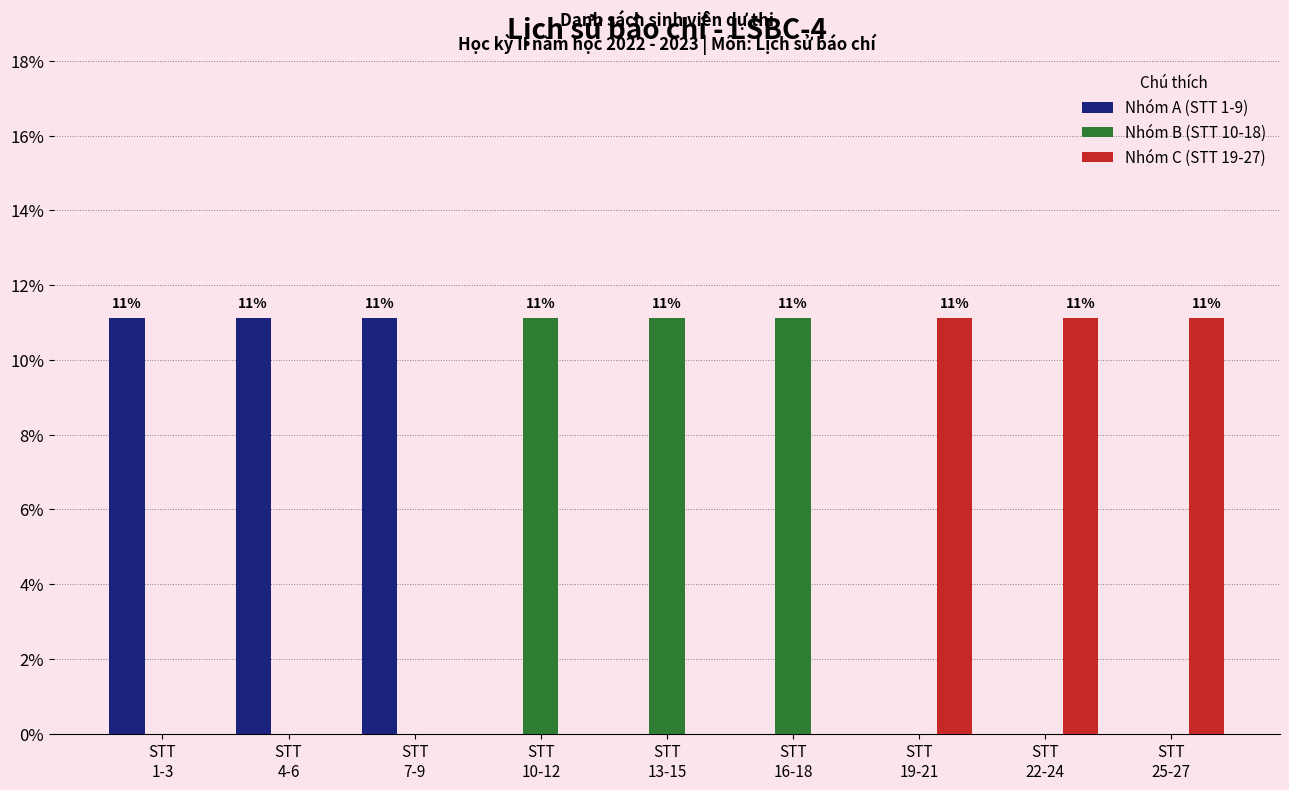

Reading left to right, transcribe all the data shown in this chart.

Nhóm A (STT 1-9): STT
1-3=11.1	STT
4-6=11.1	STT
7-9=11.1	STT
10-12=0.0	STT
13-15=0.0	STT
16-18=0.0	STT
19-21=0.0	STT
22-24=0.0	STT
25-27=0.0
Nhóm B (STT 10-18): STT
1-3=0.0	STT
4-6=0.0	STT
7-9=0.0	STT
10-12=11.1	STT
13-15=11.1	STT
16-18=11.1	STT
19-21=0.0	STT
22-24=0.0	STT
25-27=0.0
Nhóm C (STT 19-27): STT
1-3=0.0	STT
4-6=0.0	STT
7-9=0.0	STT
10-12=0.0	STT
13-15=0.0	STT
16-18=0.0	STT
19-21=11.1	STT
22-24=11.1	STT
25-27=11.1